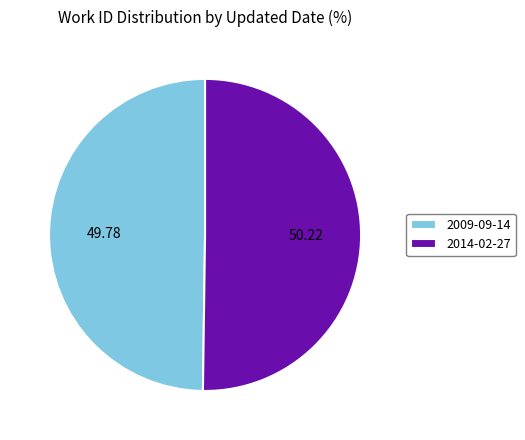

Approximately how many times larger is the value at 2009-09-14 compared to 2014-02-27?

1.0